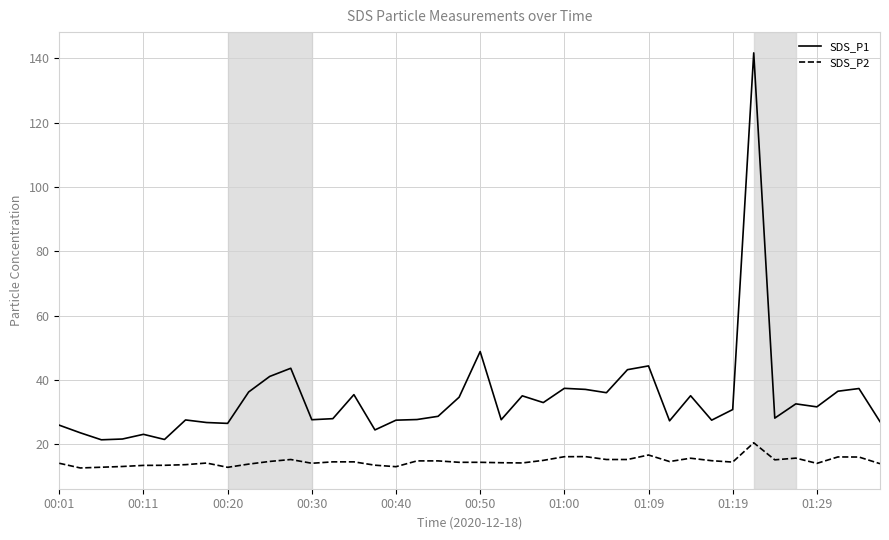

True or false: SDS_P2 and SDS_P1 cross at least once.

False